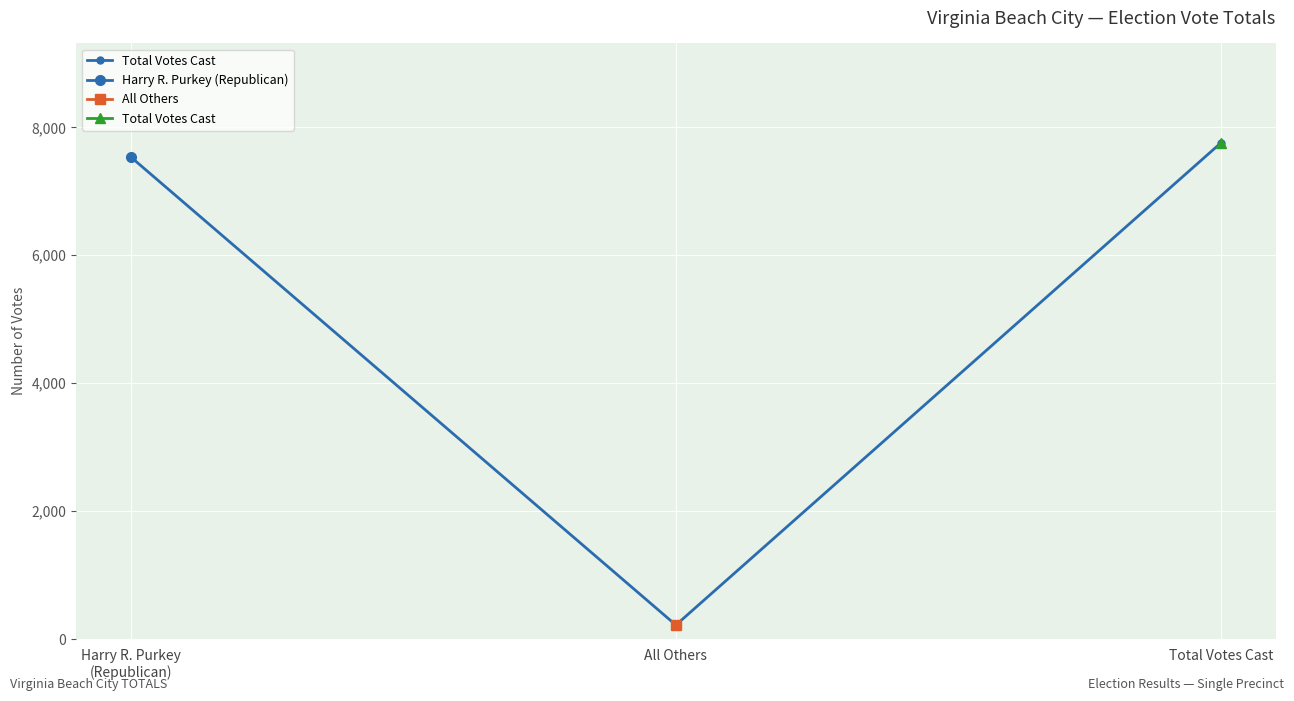

What position from the left is Harry R. Purkey
(Republican)?

1